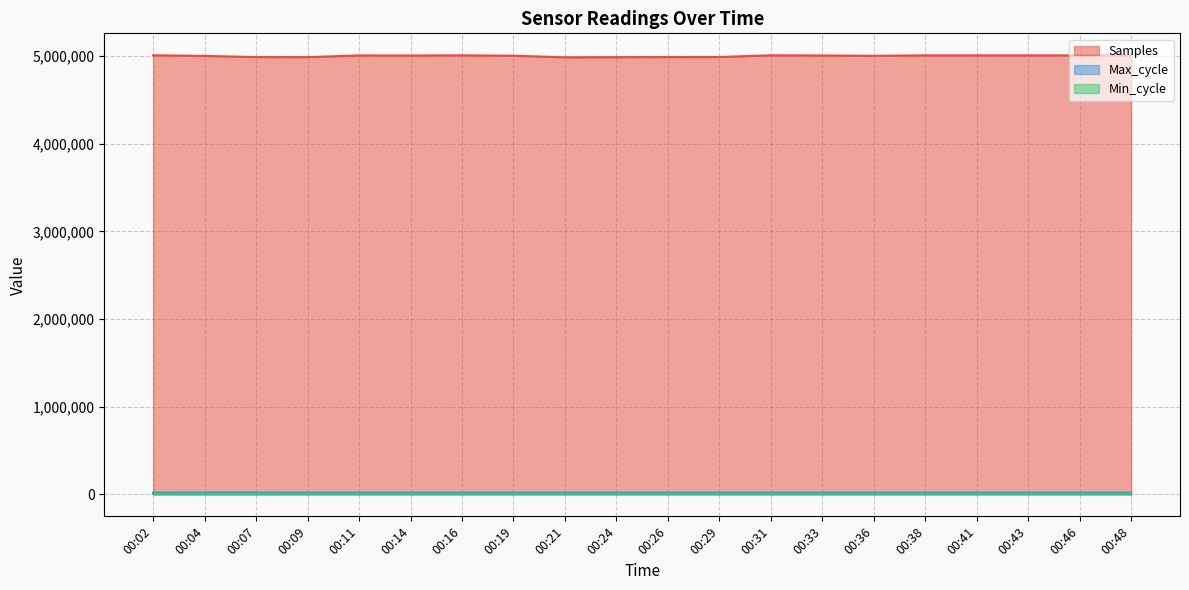

How many lines are shown in the chart?

3